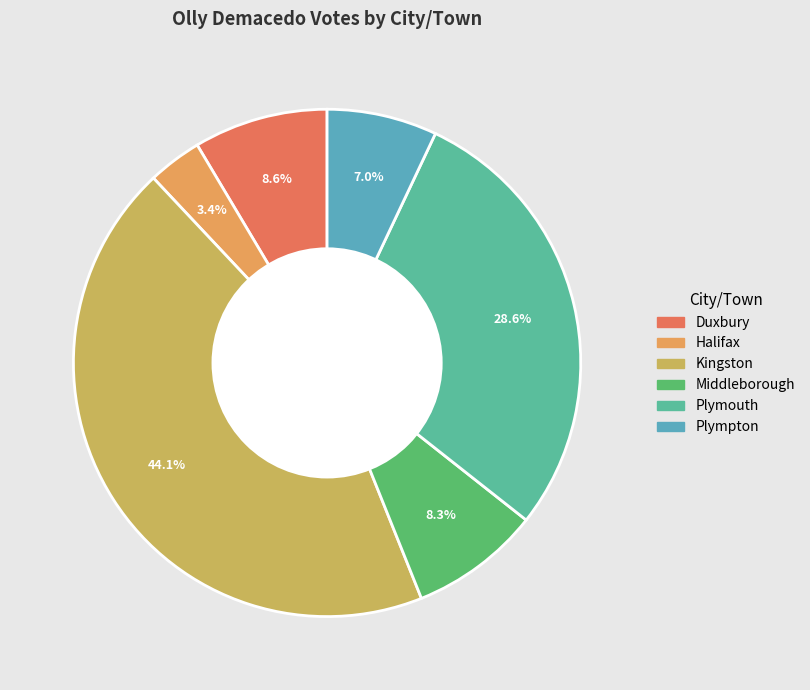

What is the smallest slice in the pie chart?

Halifax